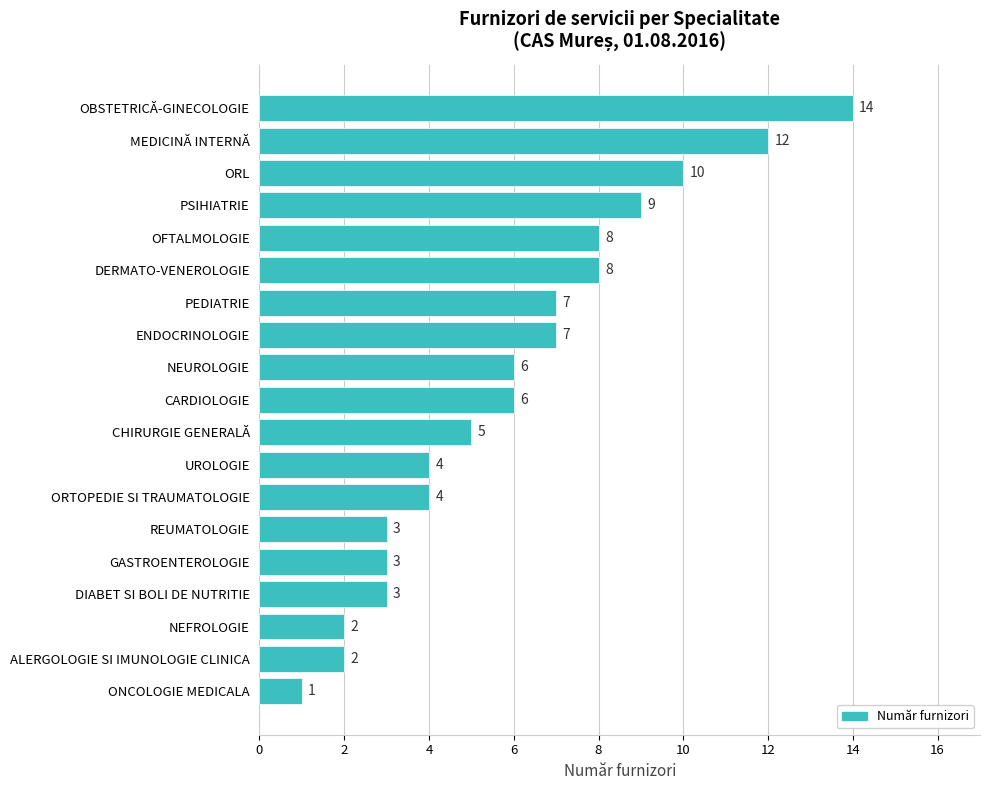

Which label corresponds to the largest value in the chart?

OBSTETRICĂ-GINECOLOGIE